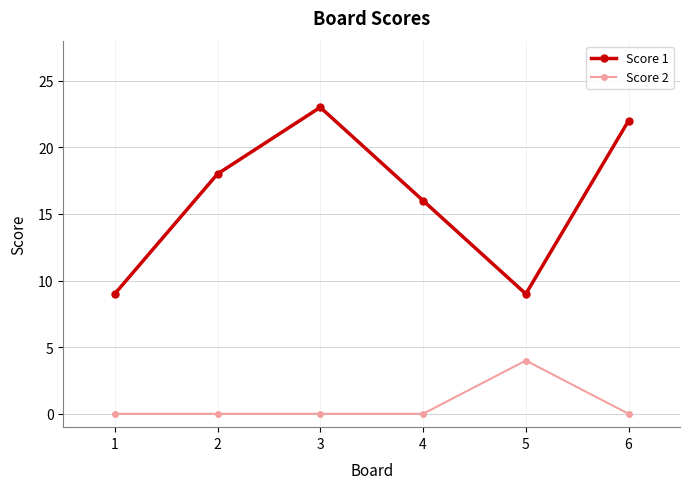

Is this an area chart (filled region under the line)?

No